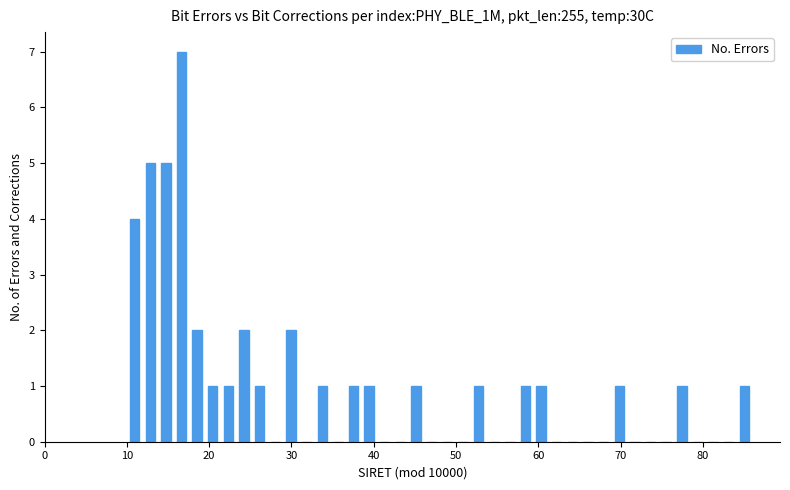

Read against the x-axis, roughly where is the centre of the tallest bar?

17